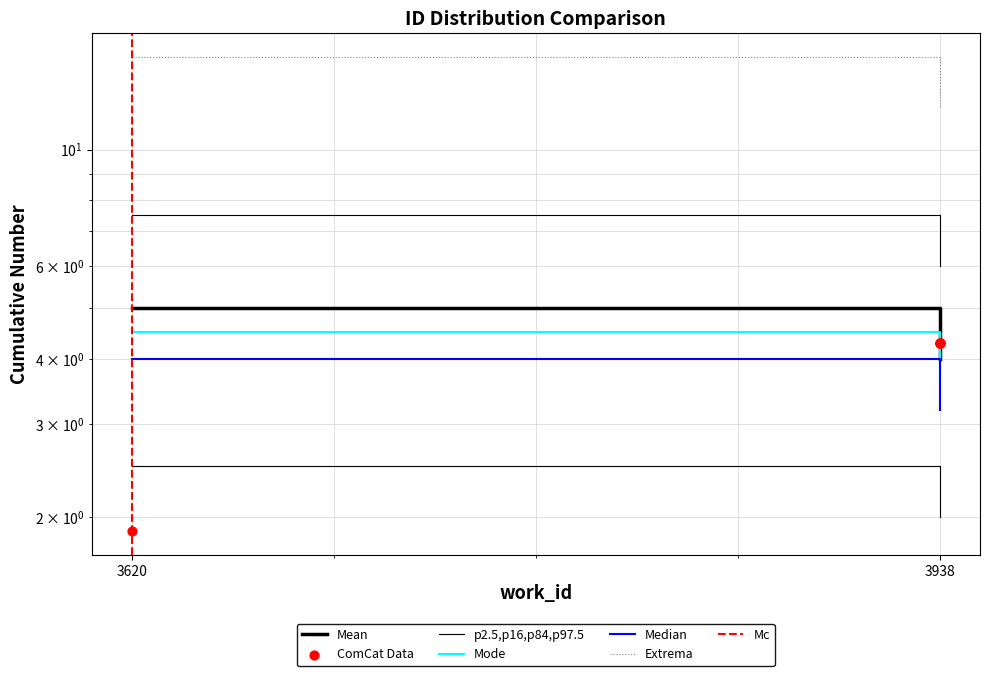

What is the change in value from 3620 to 3938?

+2.4